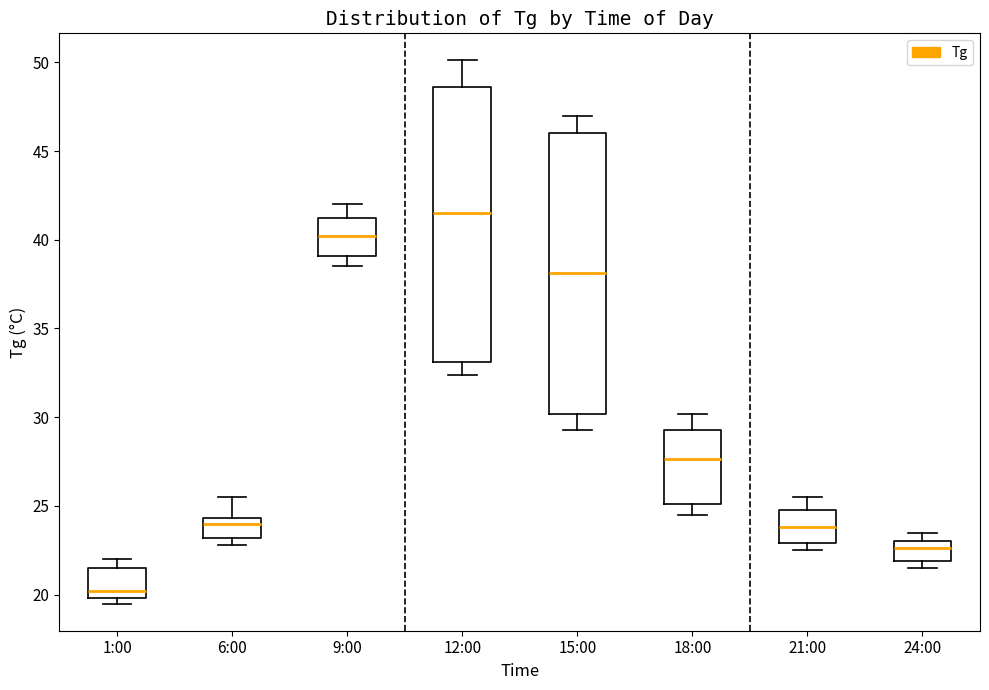

Reading left to right, transcribe this box plot: for each box, give where its median line is, the range the box spans, and where its two whiskers end, as read against the y-axis. The values are not printed on the chart, so give them approximately, as read against the axis.

1:00: median 20.0 (just above the box's lower edge), box 20.0 to 21.5, whiskers 19.5 to 22.0
6:00: median 24.0, box 23.0 to 24.5, whiskers 23.0 (just below the box's lower edge) to 25.5
9:00: median 40.0, box 39.0 to 41.0, whiskers 38.5 to 42.0
12:00: median 41.5, box 33.0 to 48.5, whiskers 32.5 to 50.0
15:00: median 38.0, box 30.0 to 46.0, whiskers 29.5 to 47.0
18:00: median 27.5, box 25.0 to 29.5, whiskers 24.5 to 30.0
21:00: median 24.0, box 23.0 to 25.0, whiskers 22.5 to 25.5
24:00: median 22.5, box 22.0 to 23.0, whiskers 21.5 to 23.5